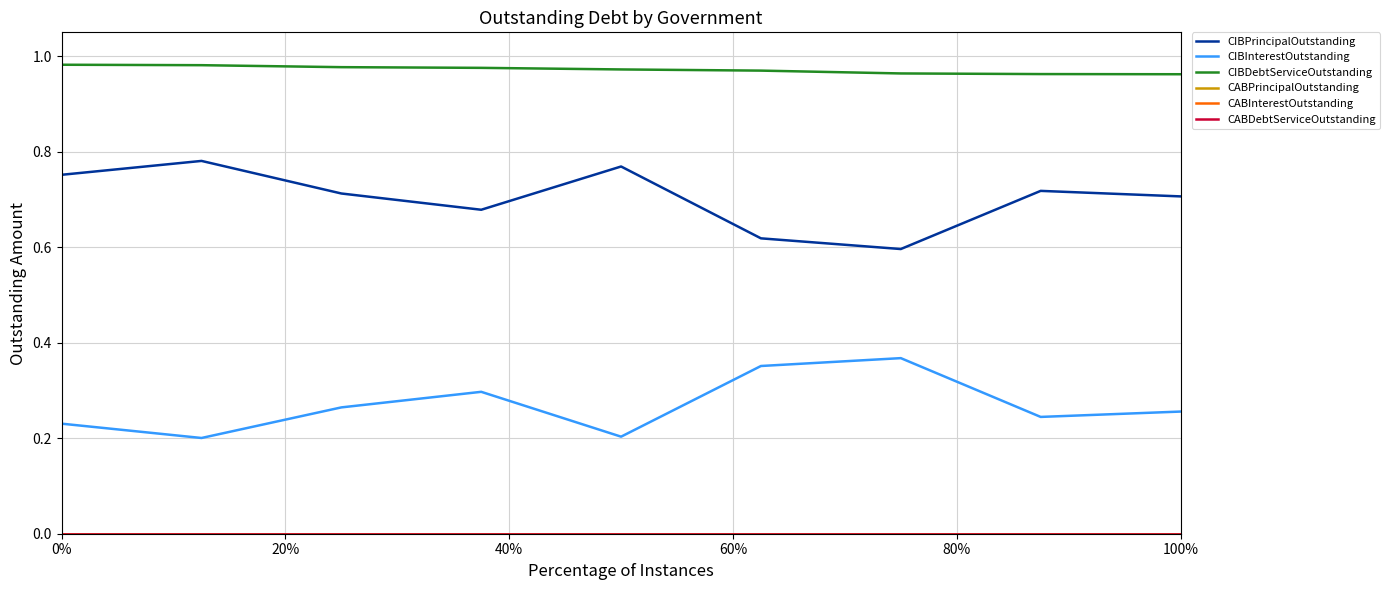

Does the chart have visible grid lines?

Yes